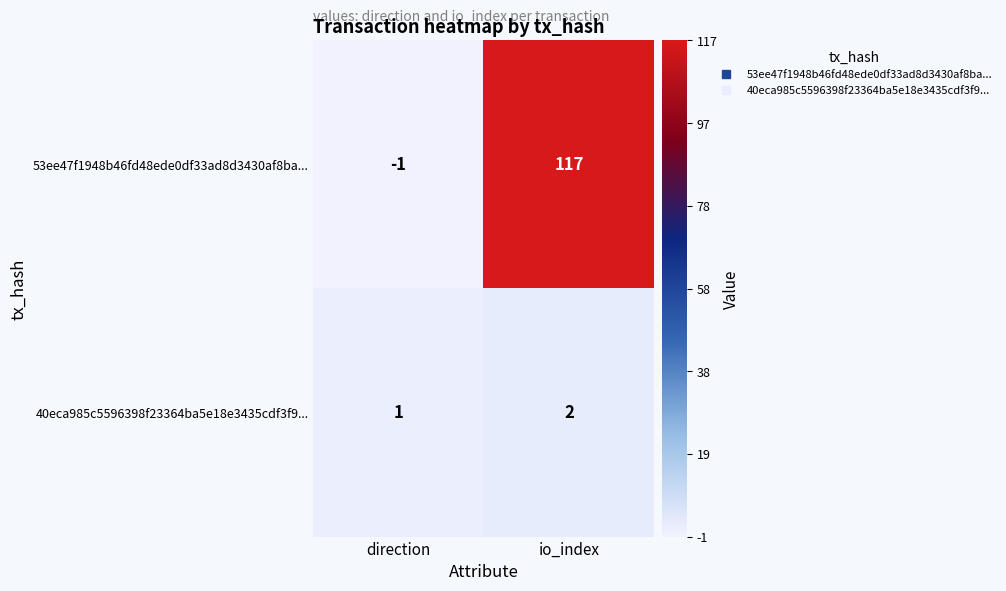

Which series changed the most between direction and io_index?

53ee47f1948b46fd48ede0df33ad8d3430af8ba...